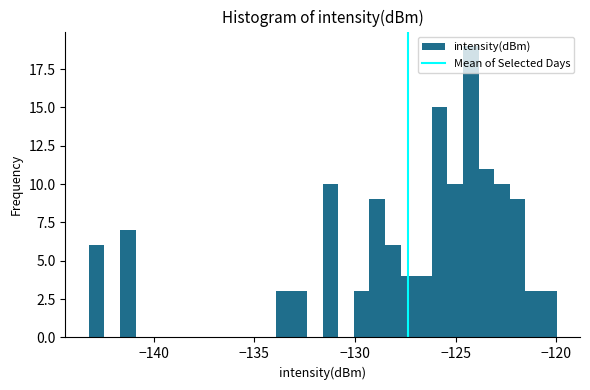

Read against the x-axis, roughly where is the centre of the tallest bar?

-124.0